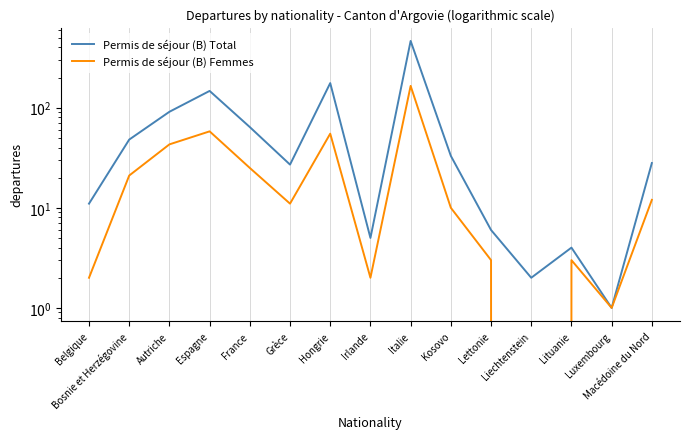

Reading left to right, list all the values displayed in this chart.

Permis de séjour (B) Total: Belgique=11	Bosnie et Herzégovine=48	Autriche=91	Espagne=147	France=64	Grèce=27	Hongrie=176	Irlande=5	Italie=464	Kosovo=33	Lettonie=6	Liechtenstein=2	Lituanie=4	Luxembourg=1	Macédoine du Nord=28
Permis de séjour (B) Femmes: Belgique=2	Bosnie et Herzégovine=21	Autriche=43	Espagne=58	France=25	Grèce=11	Hongrie=55	Irlande=2	Italie=165	Kosovo=10	Lettonie=3	Liechtenstein=0	Lituanie=3	Luxembourg=1	Macédoine du Nord=12